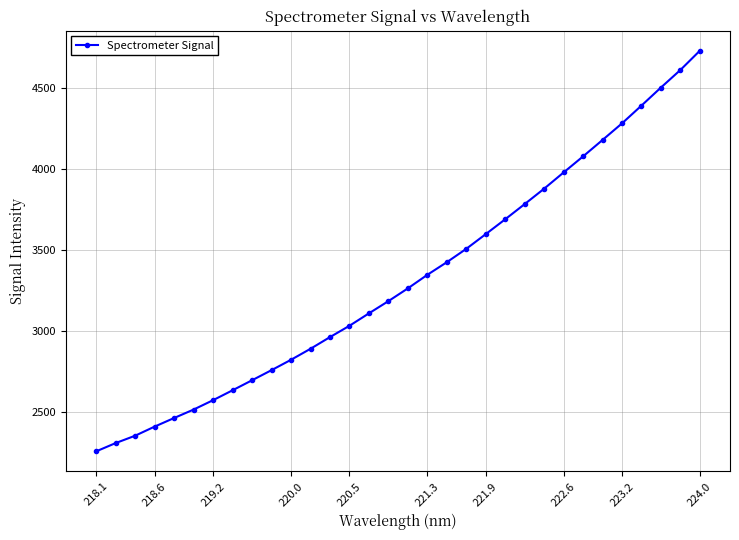

What is the sum of all values?

106224.2